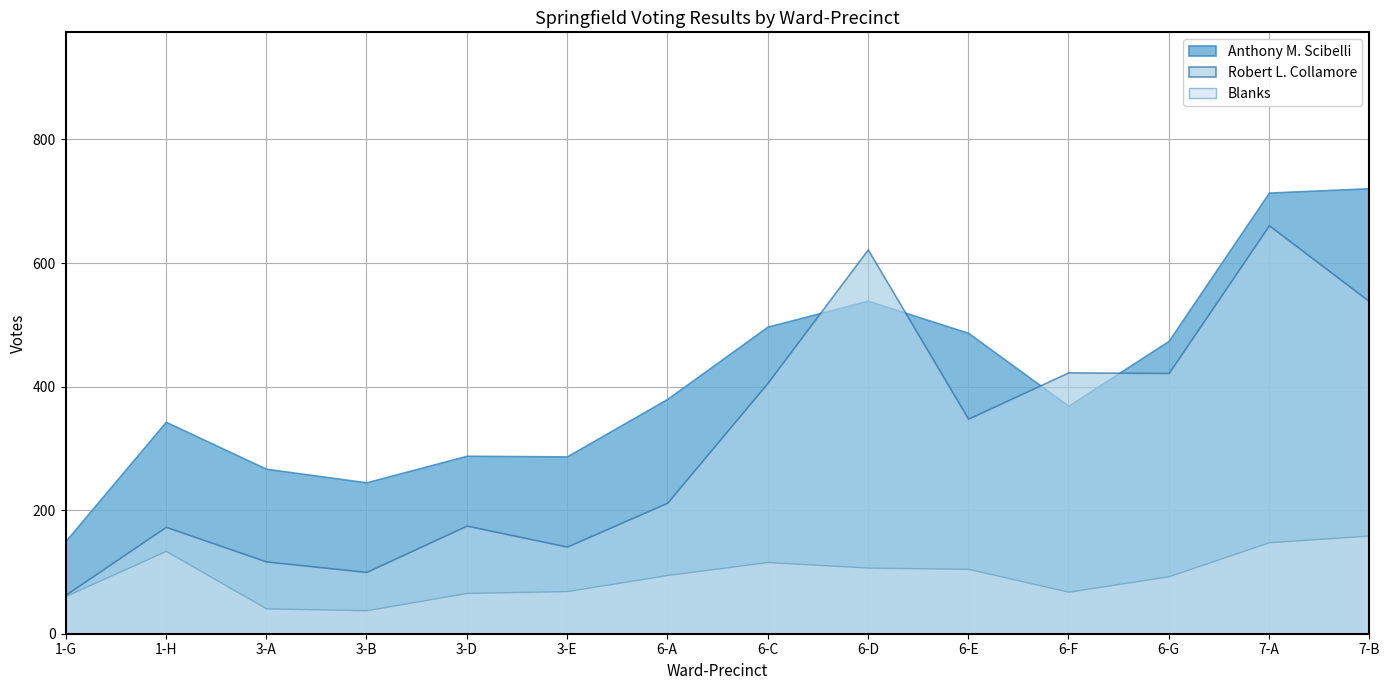

What is the spread (max minus min) of values at 6-D?

515